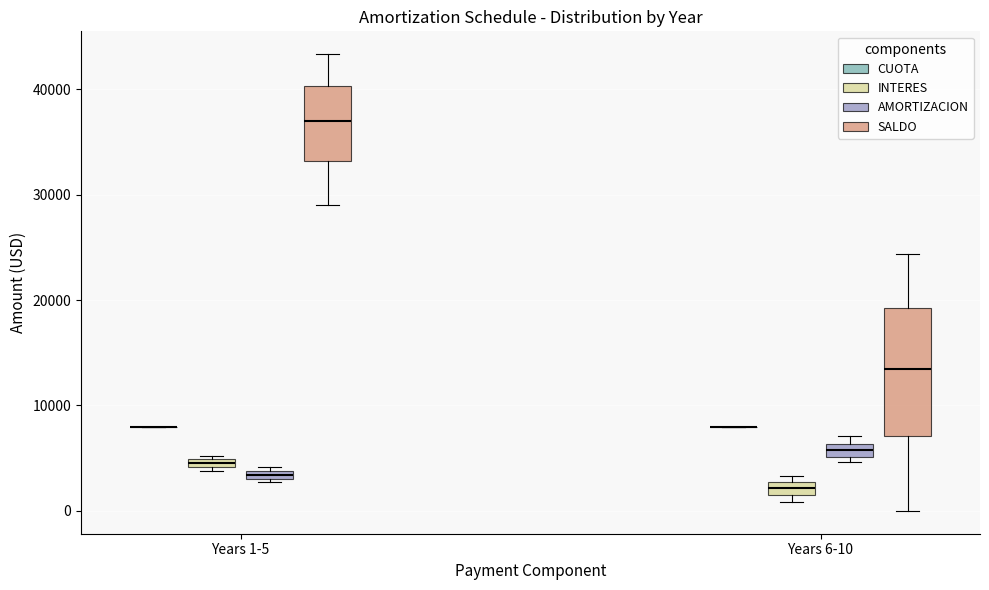

Comparing the boxes themselves (not the whiskers), which one is the tallest?

Years 6-10 (SALDO)